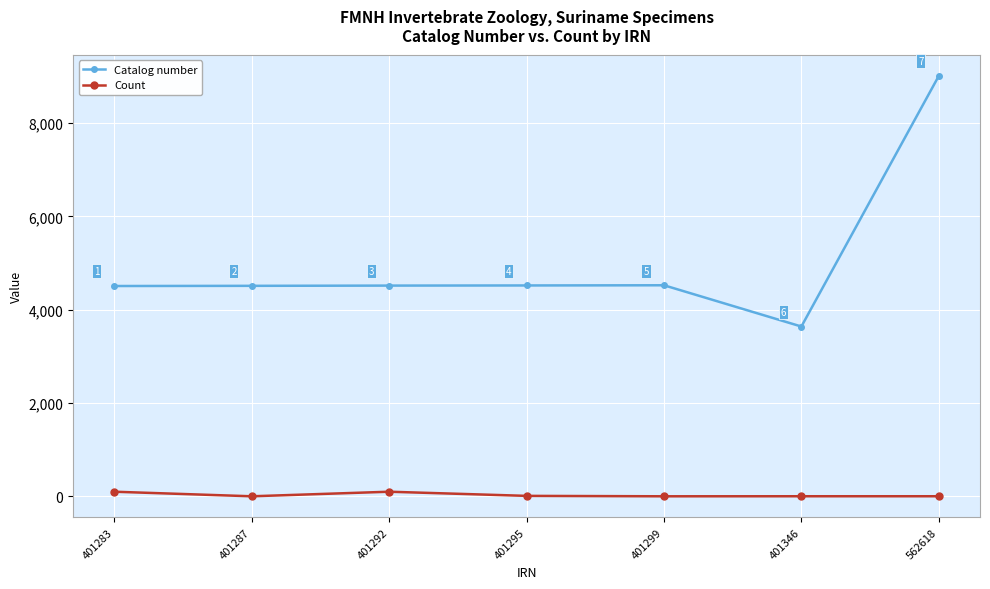

Where is the first local maximum for Count?

401292